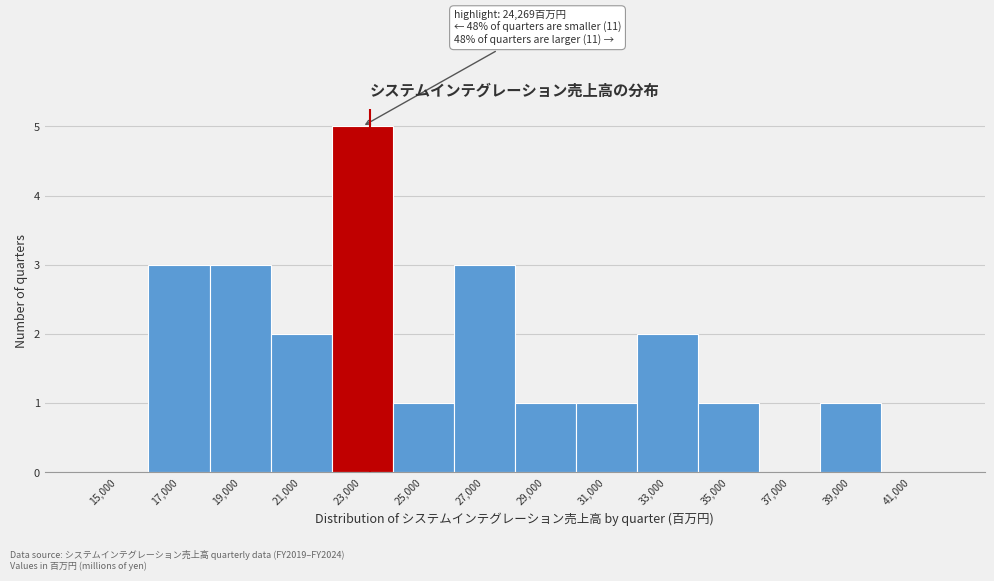

Reading left to right, what are all the values shown in this chart?

15,000=0	17,000=3	19,000=3	21,000=2	23,000=5	25,000=1	27,000=3	29,000=1	31,000=1	33,000=2	35,000=1	37,000=0	39,000=1	41,000=0